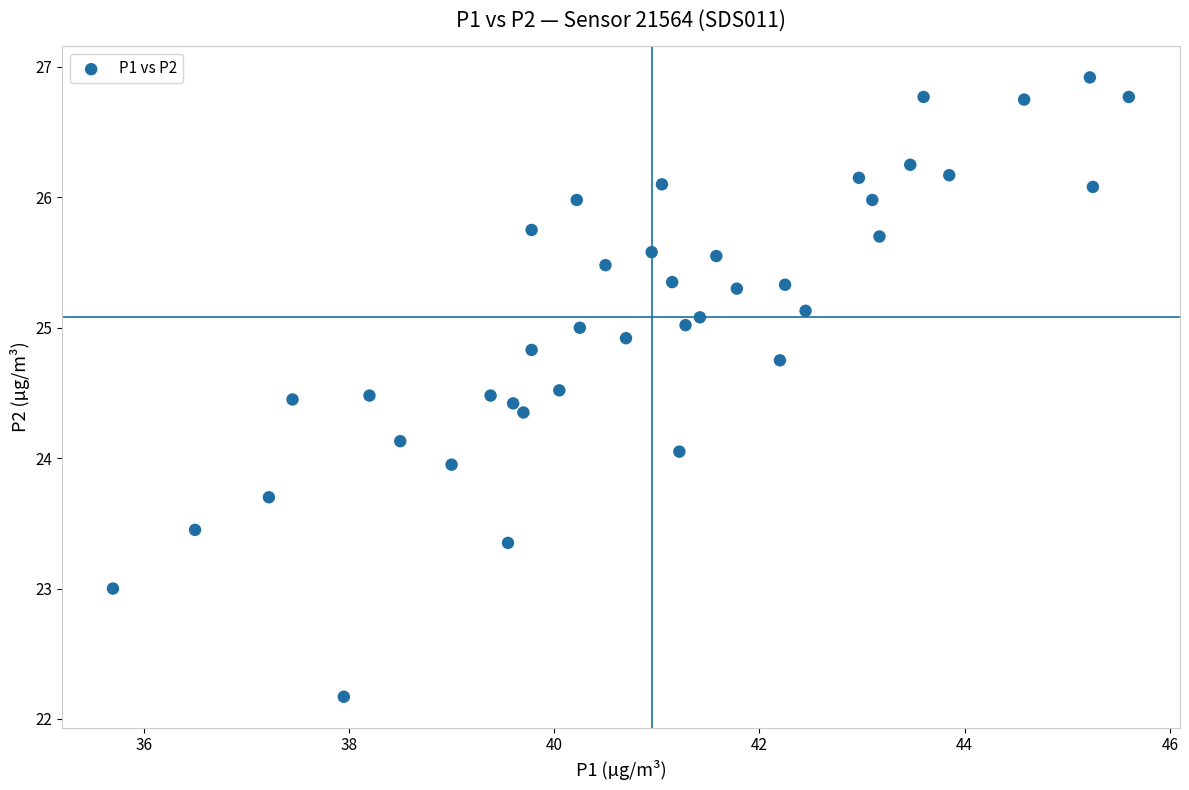

What is the range of X values (max minus min)?

9.9